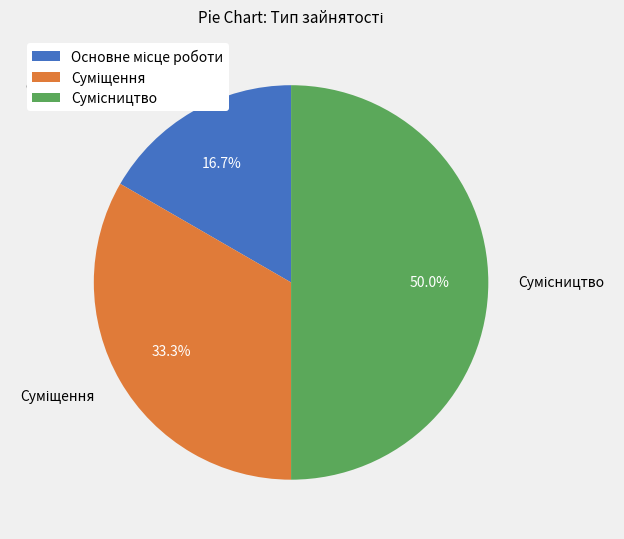

Is there a majority slice in this chart?

No